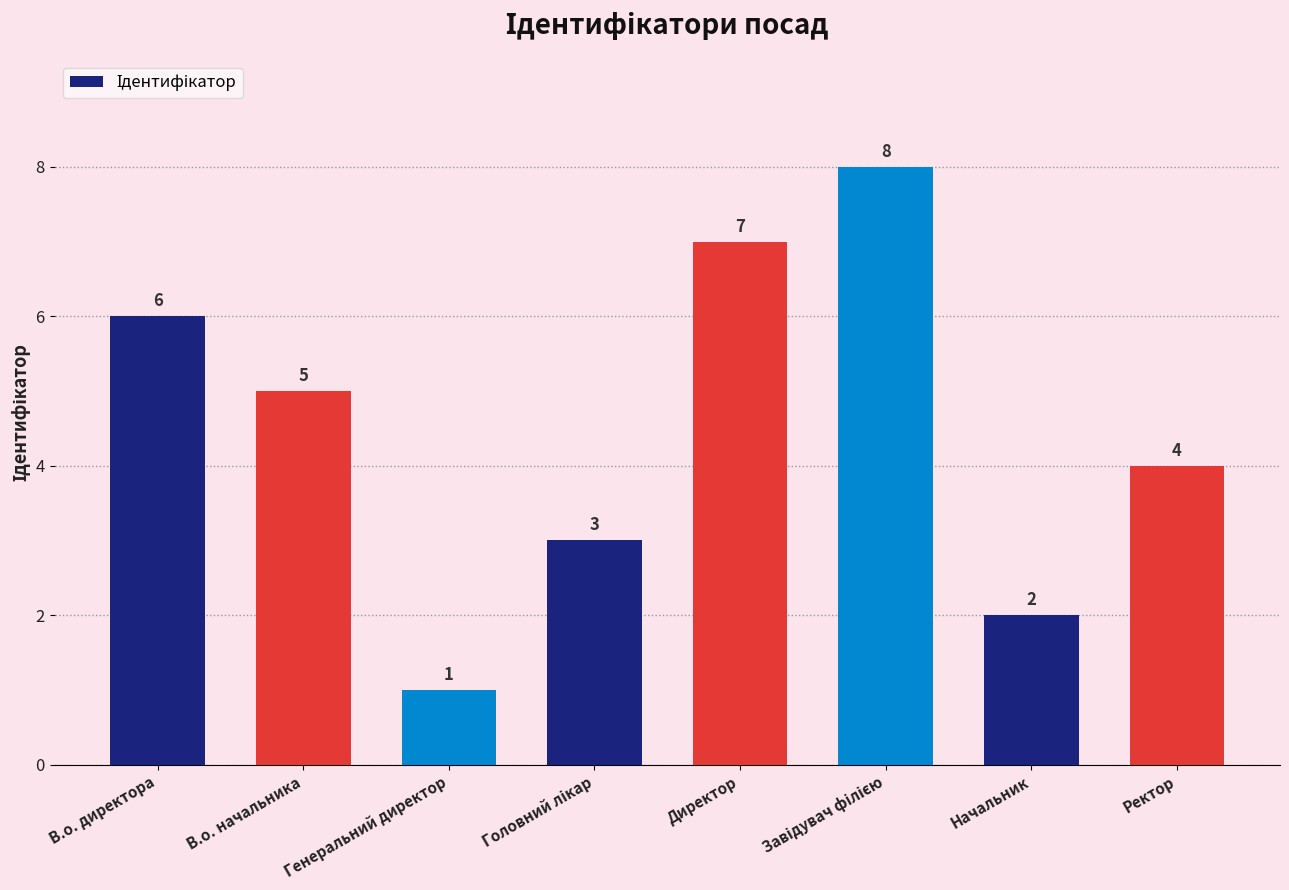

What is the greatest value displayed?

8